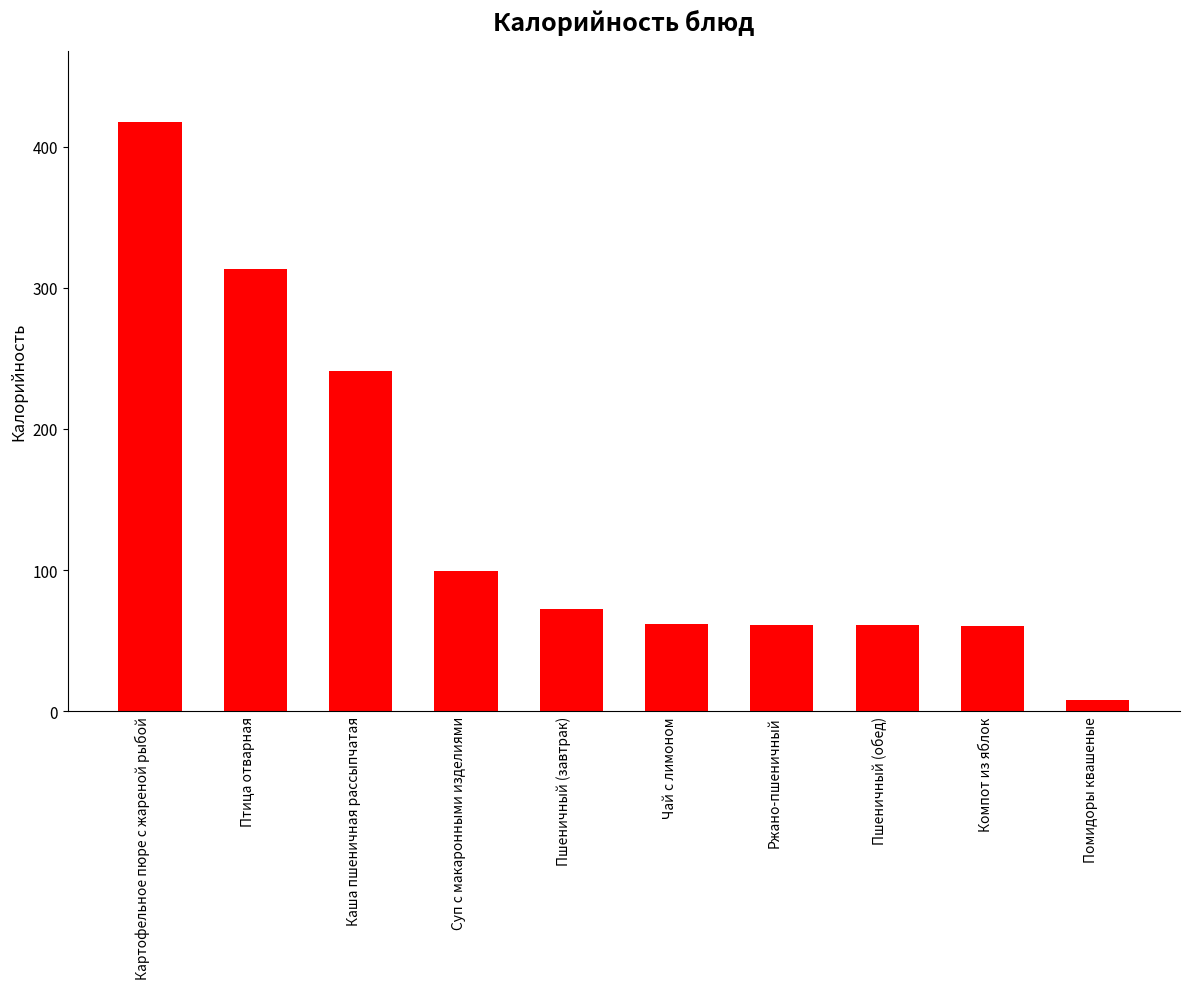

What is the ratio of the value at Ржано-пшеничный to the value at Картофельное пюре с жареной рыбой?

0.1